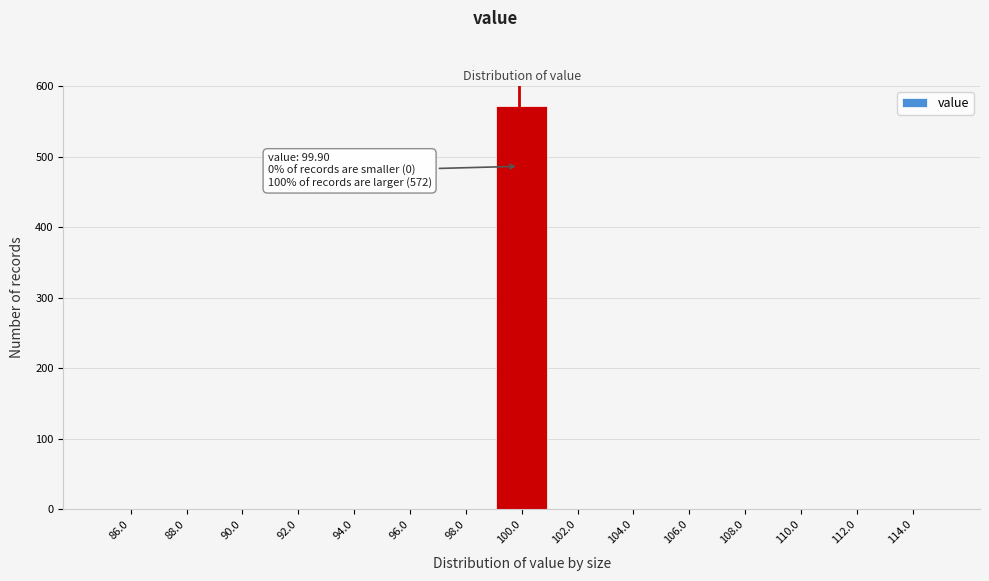

Which range on the x-axis has the tallest bar?

99 to 101